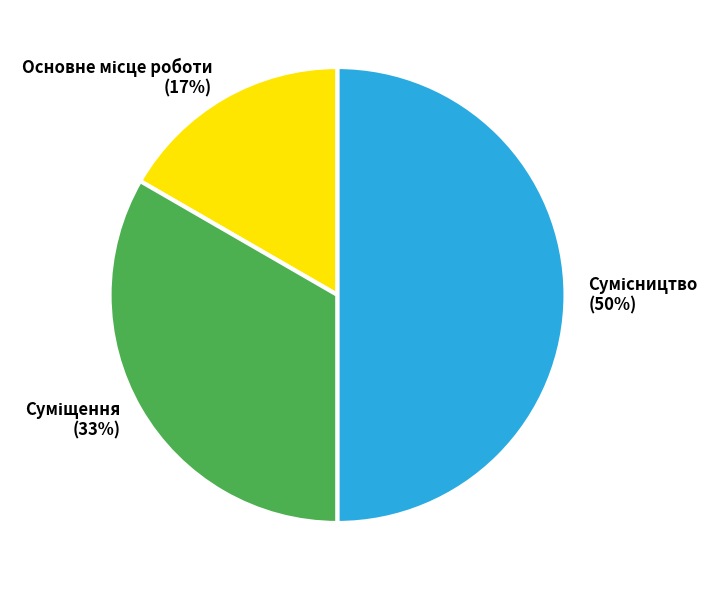

To the nearest percent, what is the difference between the largest and smallest slice percentages?

33%